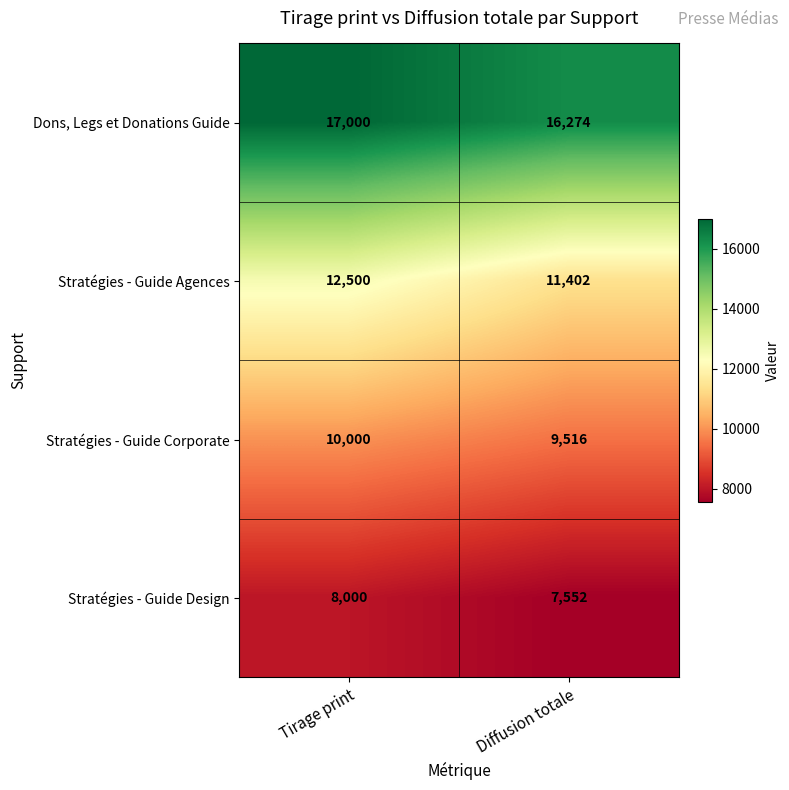

The value of Stratégies - Guide Design at Tirage print is 8000. True or false?

True